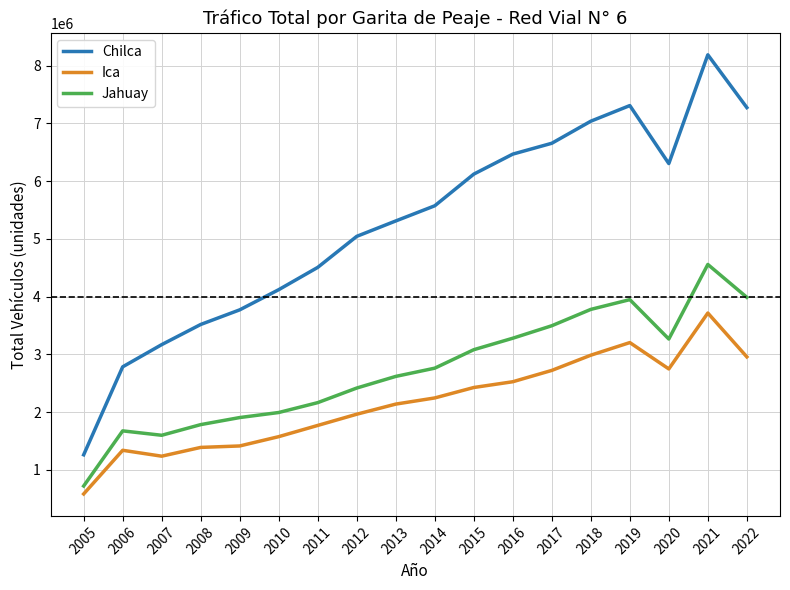

Count the number of data series in this chart.

3